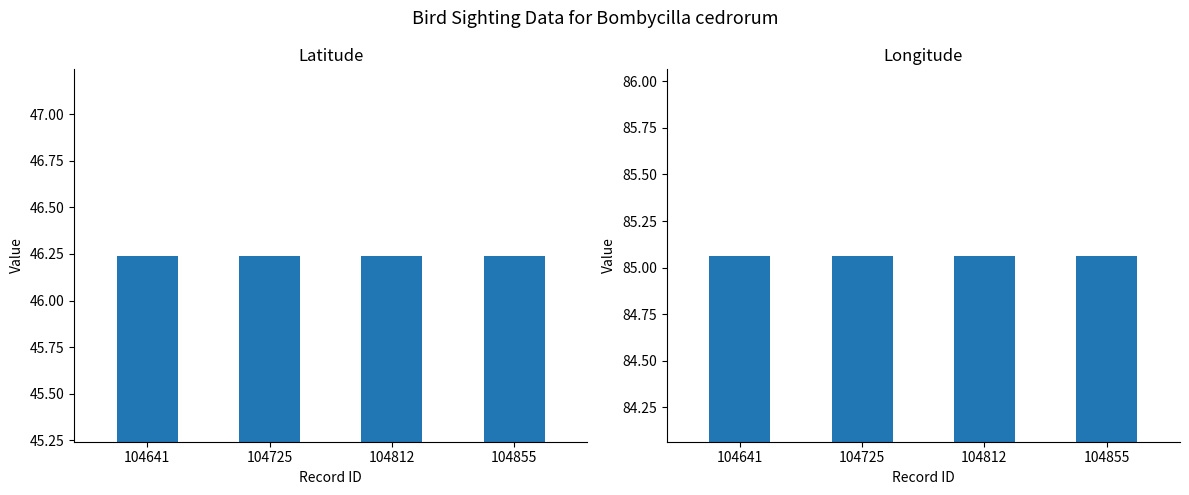

Between 104641 and 104812, which series saw the biggest shift?

Latitude